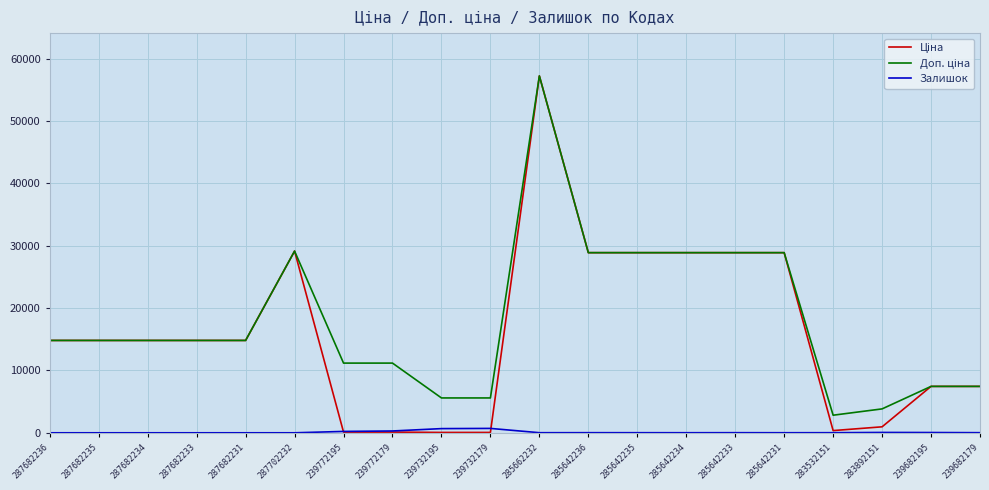

True or false: Залишок has a value of 290.0 at 239772179.

True